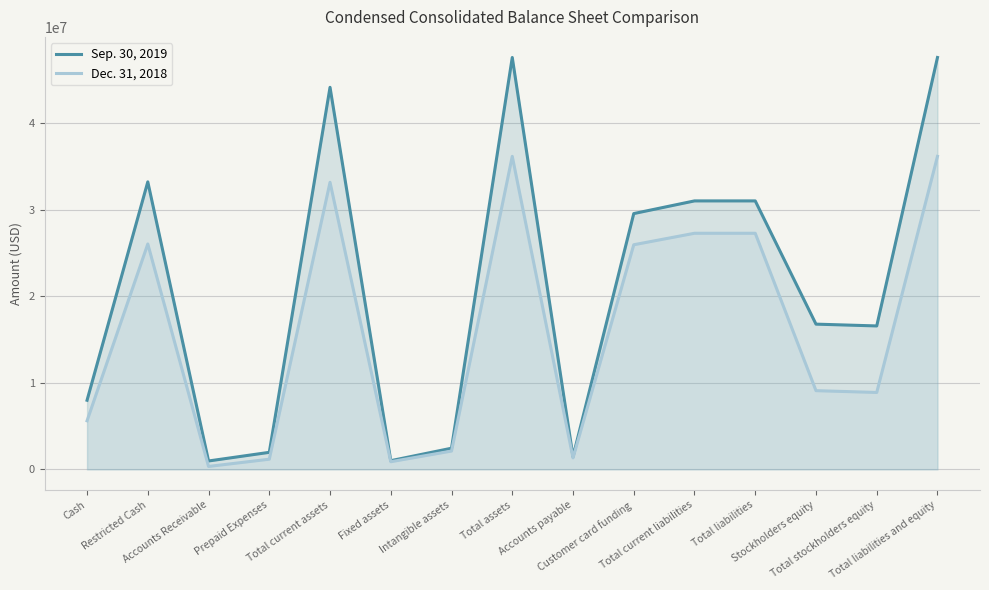

What is the label of the 7th point from the left?

Intangible assets